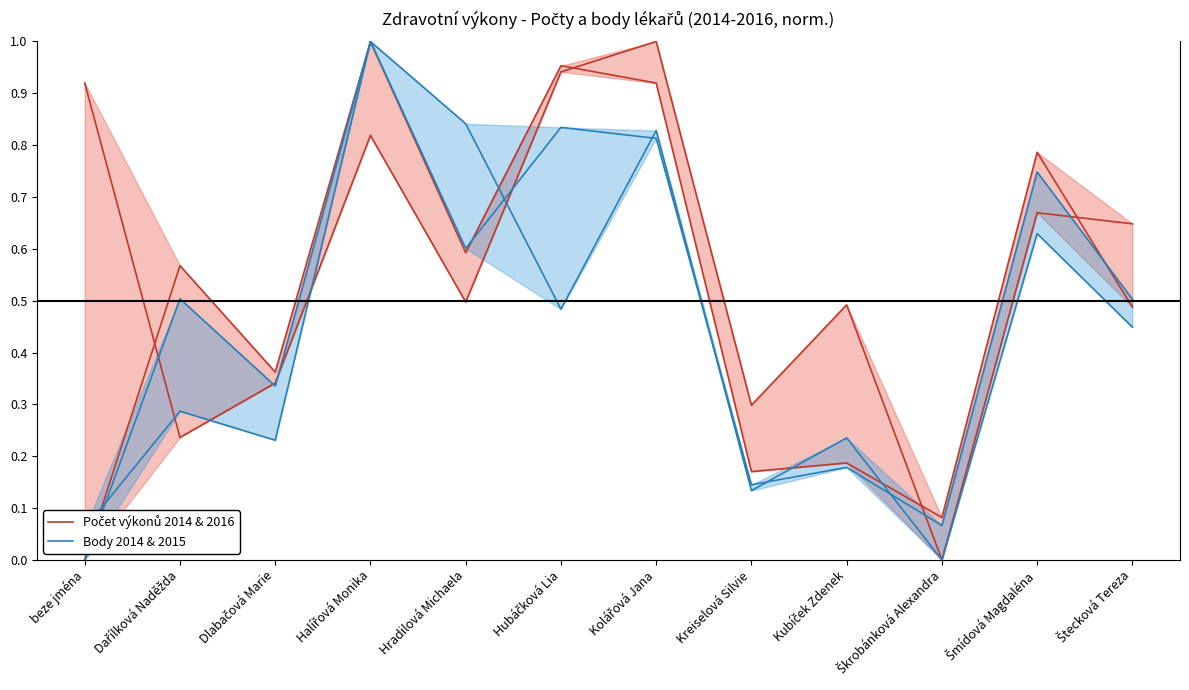

Reading left to right, list all the values displayed in this chart.

Počet výkonů 2014 & 2016: beze jména=0.0	Dařílková Naděžda=0.6	Dlabačová Marie=0.4	Halířová Monika=1.0	Hradilová Michaela=0.6	Hubáčková Lia=1.0	Kolářová Jana=0.9	Kreiselová Silvie=0.2	Kubíček Zdenek=0.2	Škrobánková Alexandra=0.1	Šmídová Magdaléna=0.8	Štecková Tereza=0.5
Body 2014 & 2015: beze jména=0.0	Dařílková Naděžda=0.5	Dlabačová Marie=0.3	Halířová Monika=1.0	Hradilová Michaela=0.6	Hubáčková Lia=0.8	Kolářová Jana=0.8	Kreiselová Silvie=0.1	Kubíček Zdenek=0.2	Škrobánková Alexandra=0.1	Šmídová Magdaléna=0.7	Štecková Tereza=0.5